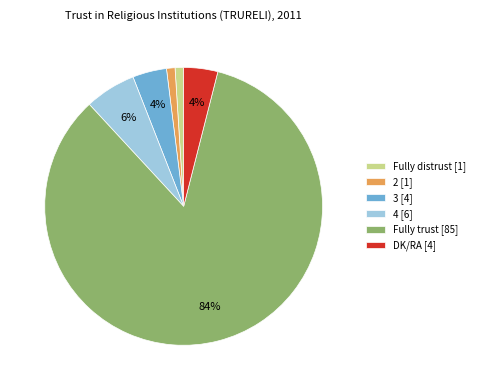

Count the number of slices in the pie.

6